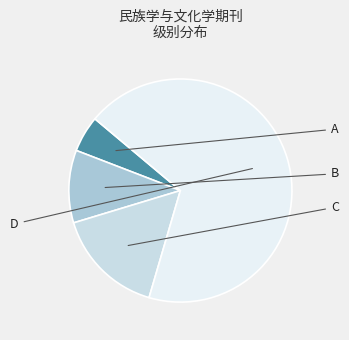

Approximately how many times larger is the value at A compared to B?

0.5